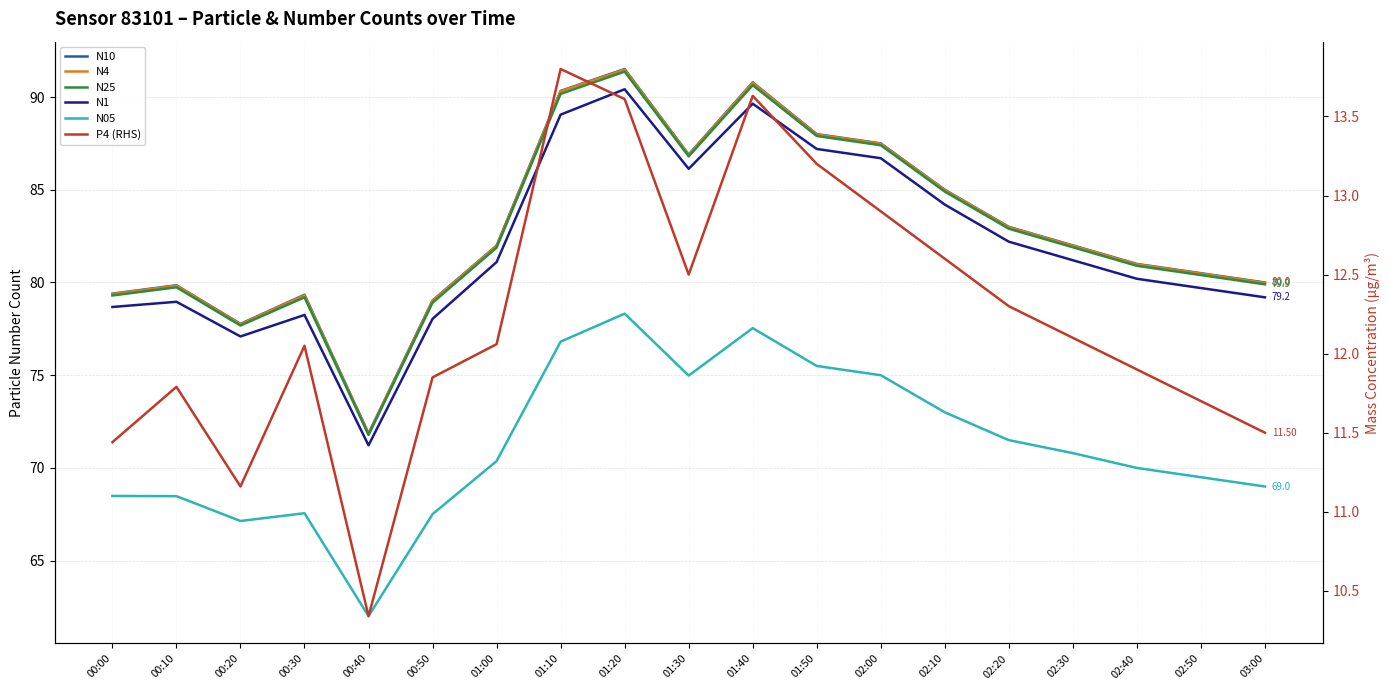

How many interior local peaks does the N4 series have?

4